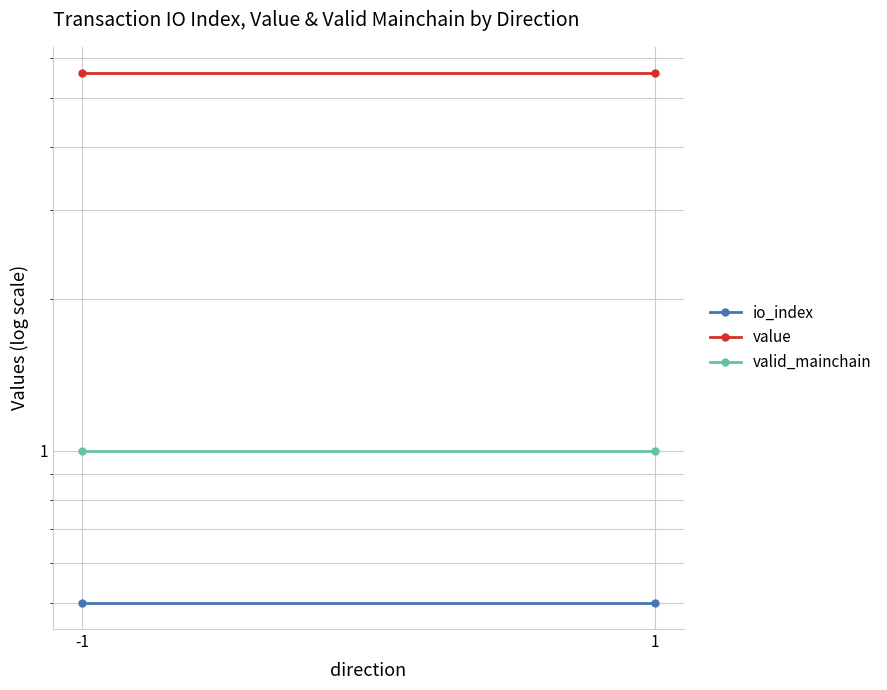

What is the value of the valid_mainchain point at the 2nd from the left?

1.0